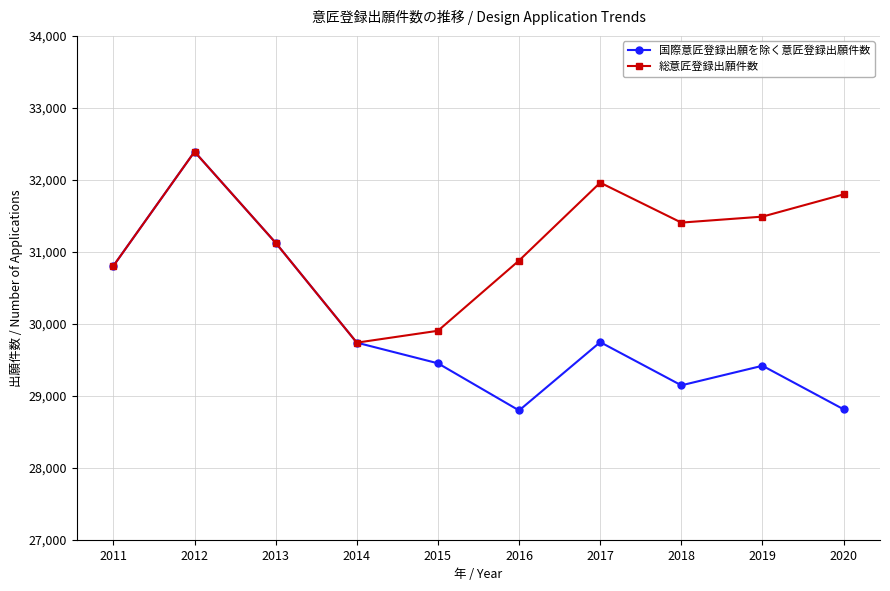

What is the average value of the 総意匠登録出願件数 series?

31150